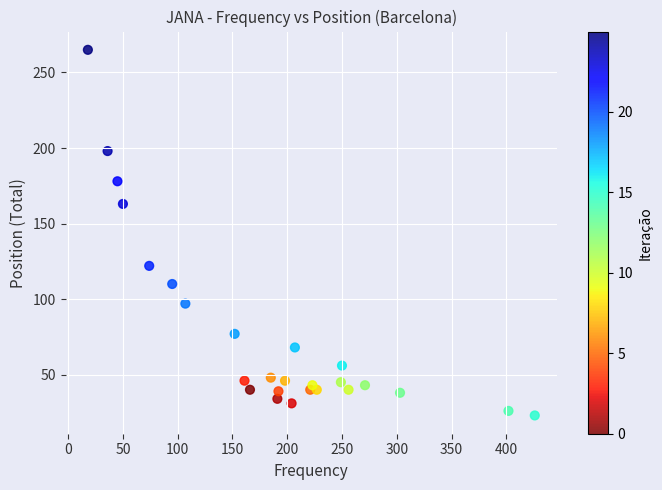

What Y value in the scatter plot is closest to 144?

163